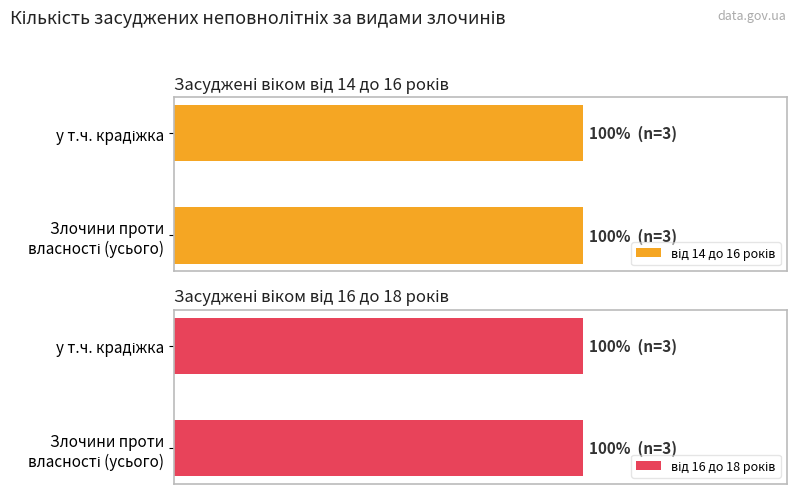

At how many categories does at least one series exceed 0?

2